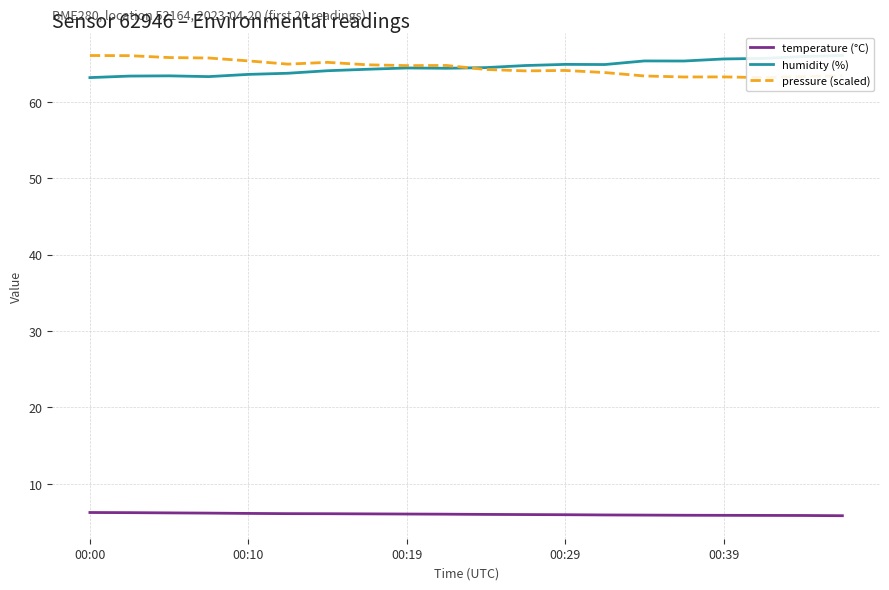

What is the sum of all pressure (scaled) values?

1289.0